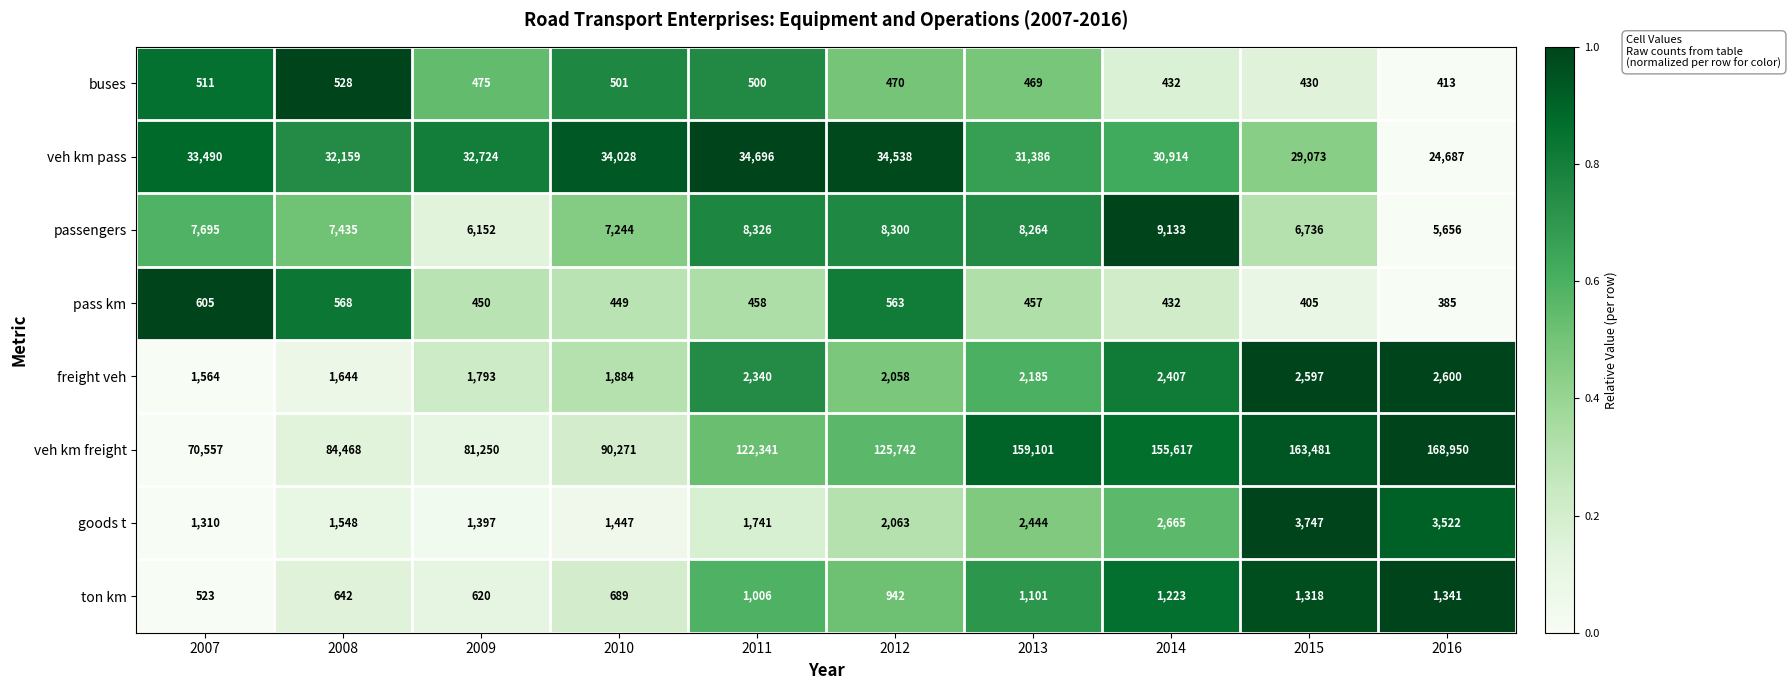

Between 2007 and 2010, which series saw the biggest shift?

veh km freight